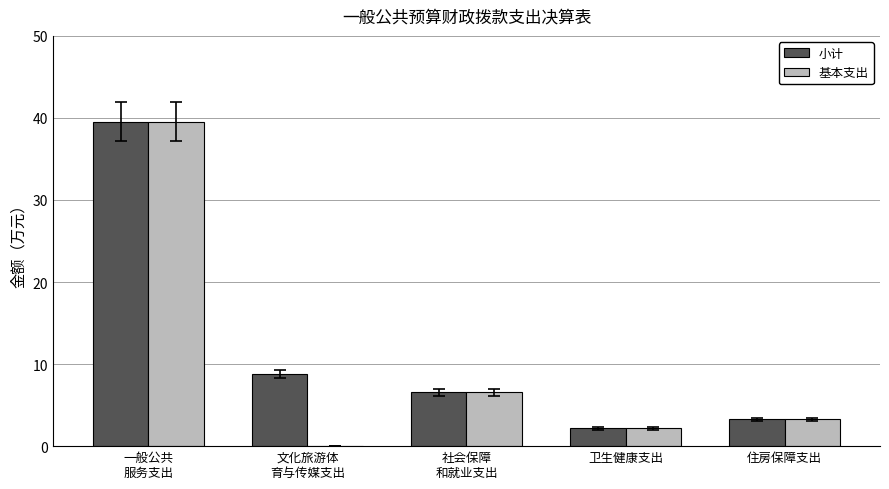

Where does the 小计 series first go above 6?

一般公共
服务支出